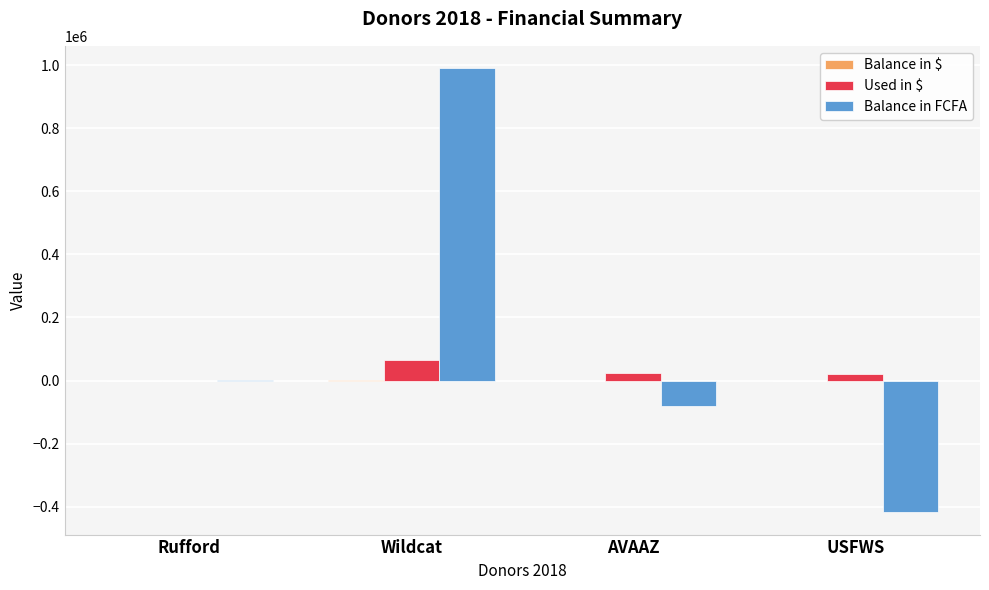

What is the sum of all Balance in FCFA values?

492713.5